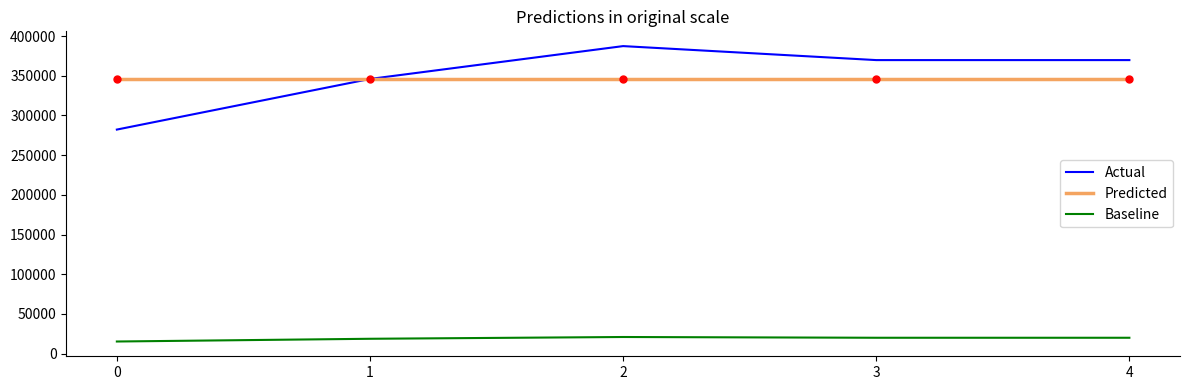

The value of Actual at 0 is 282205.0. True or false?

True